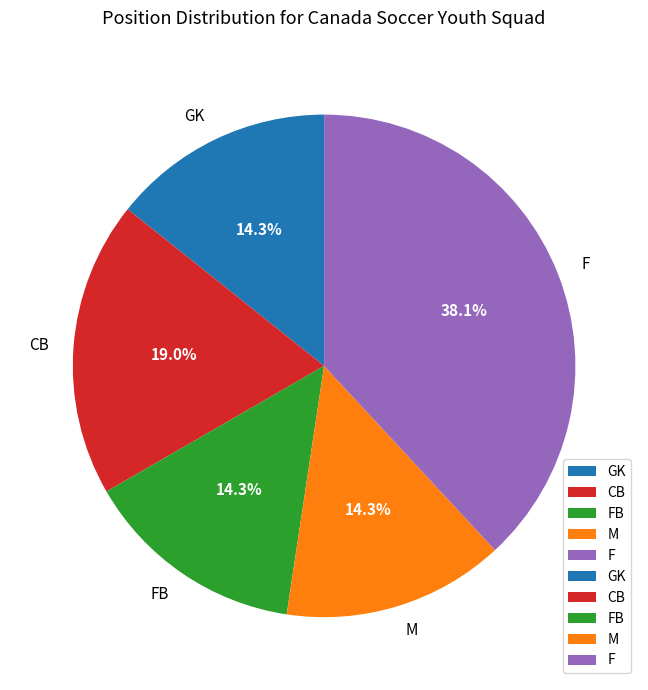

Does FB represent more than half of the total?

No